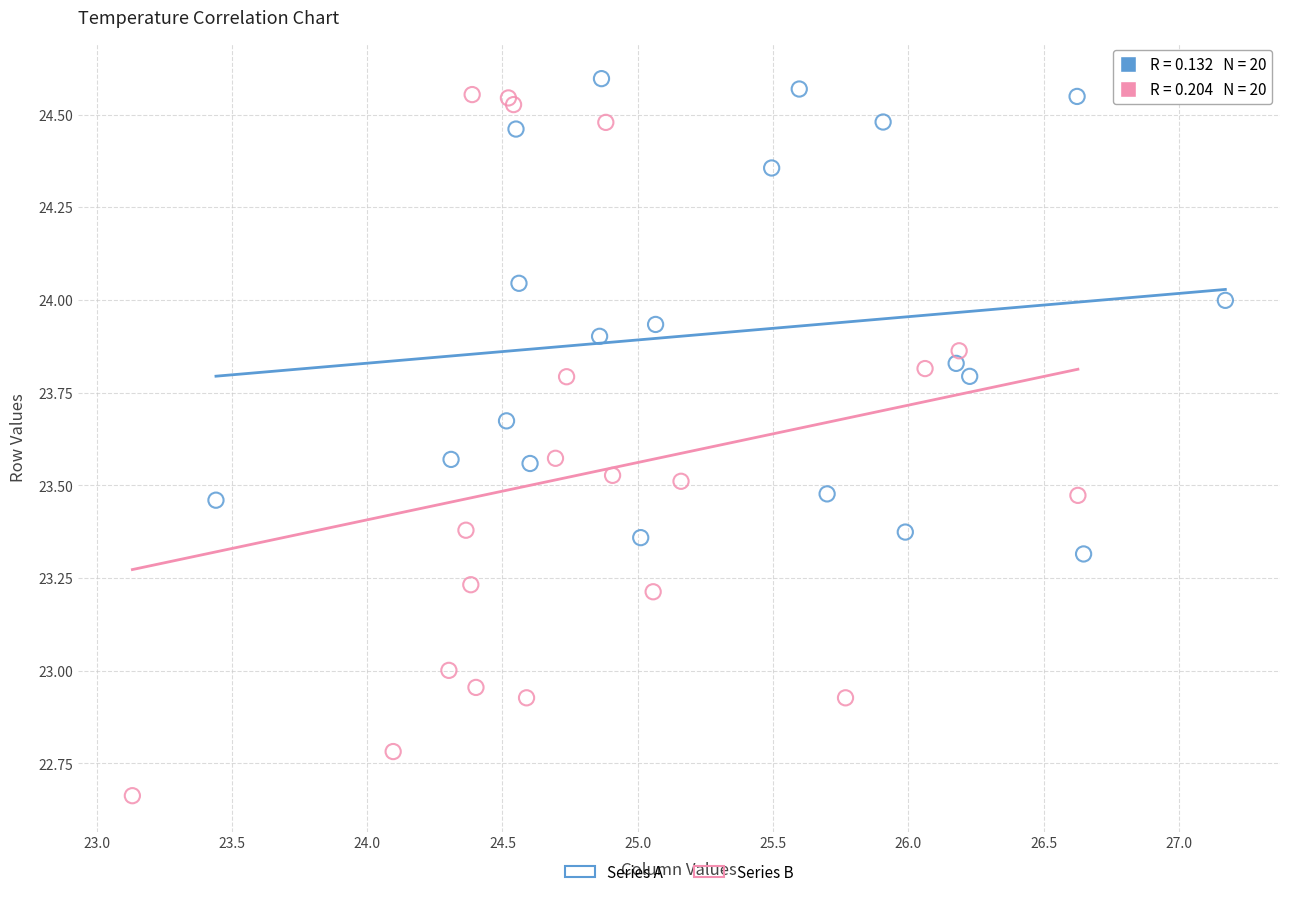

Which series contains the lowest Y value?

Series B